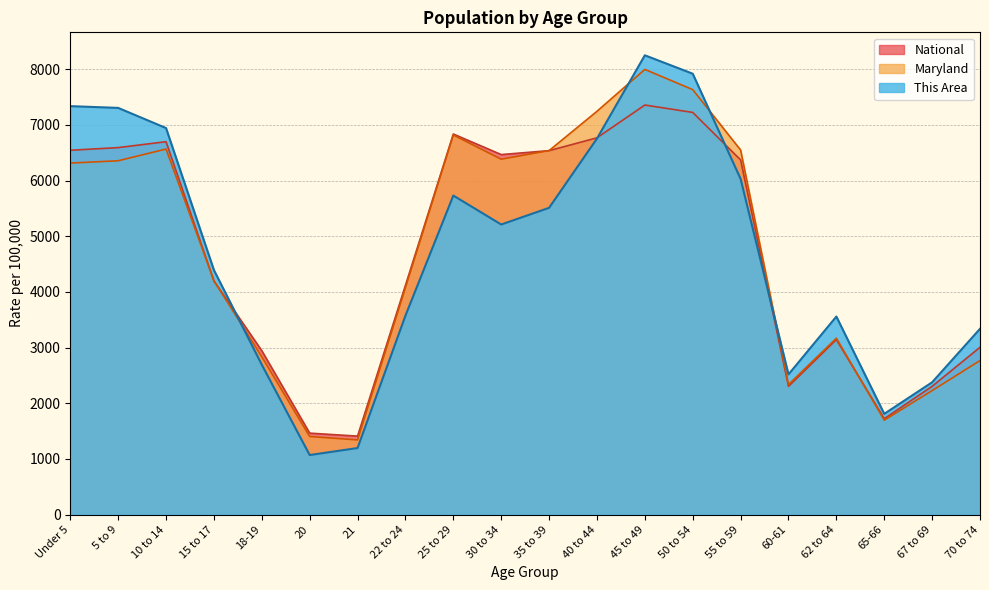

What are all the series names shown in the legend?

National, Maryland, This Area